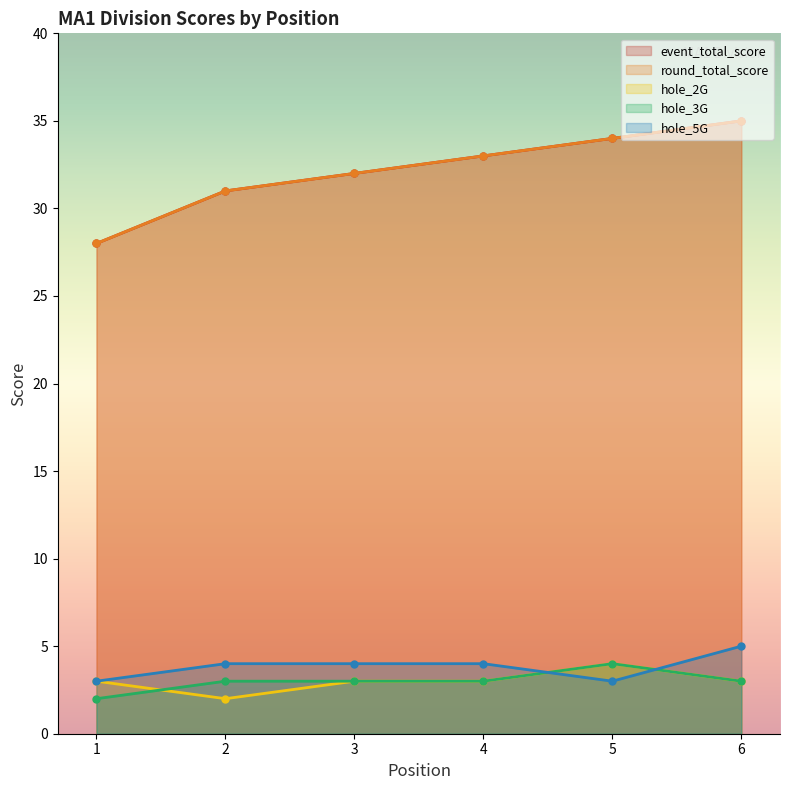

How many lines are shown in the chart?

5